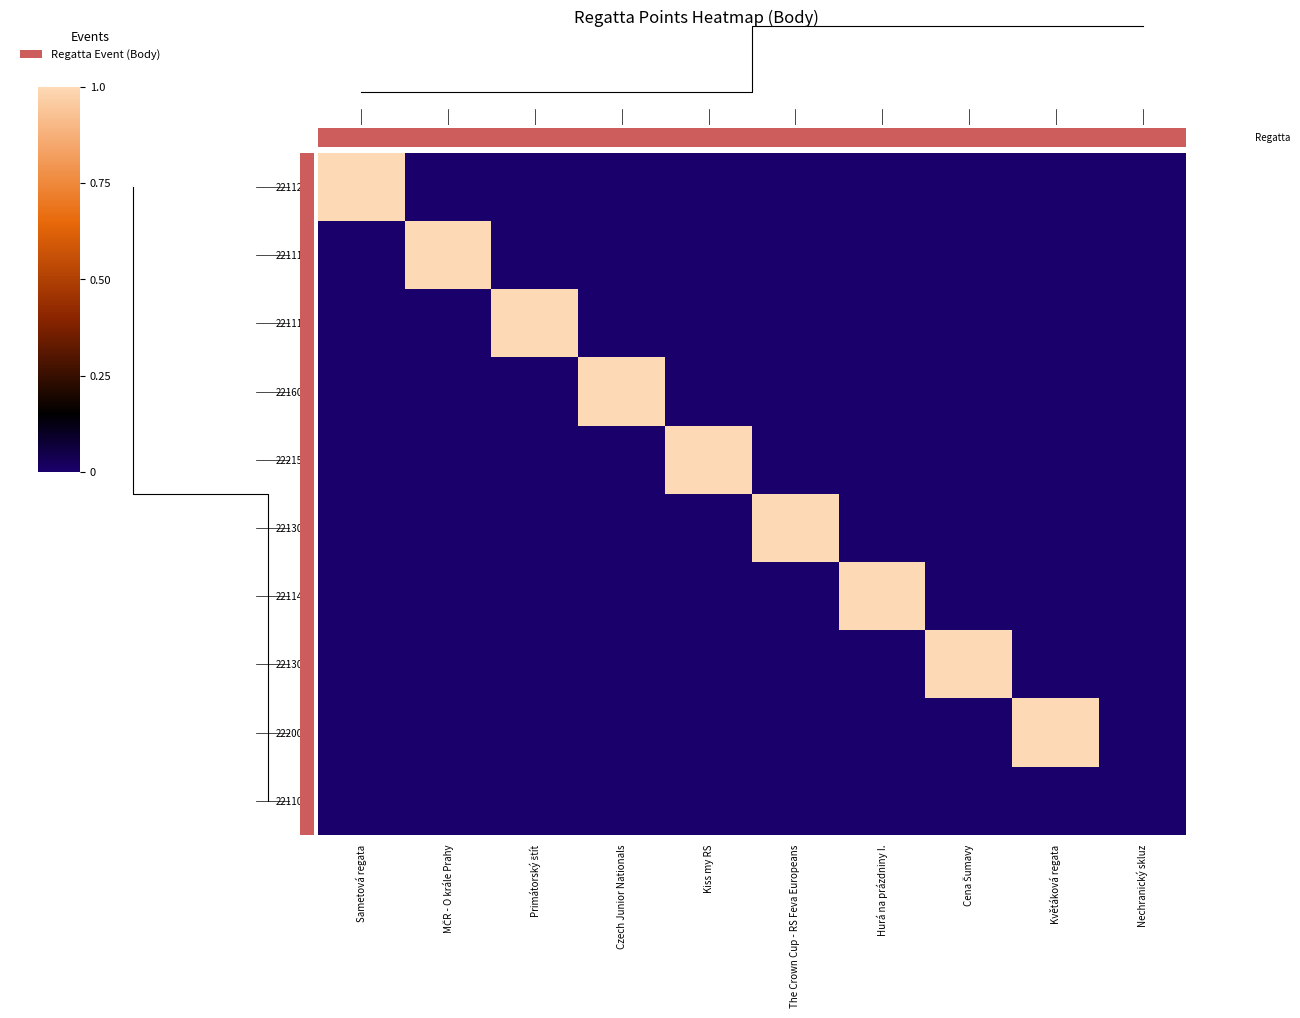

How many values in the 221308 series exceed 0?

1